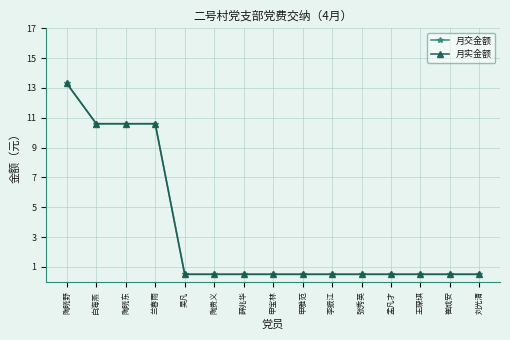

What is the value of the 月实金额 point at the 6th from the left?

0.5